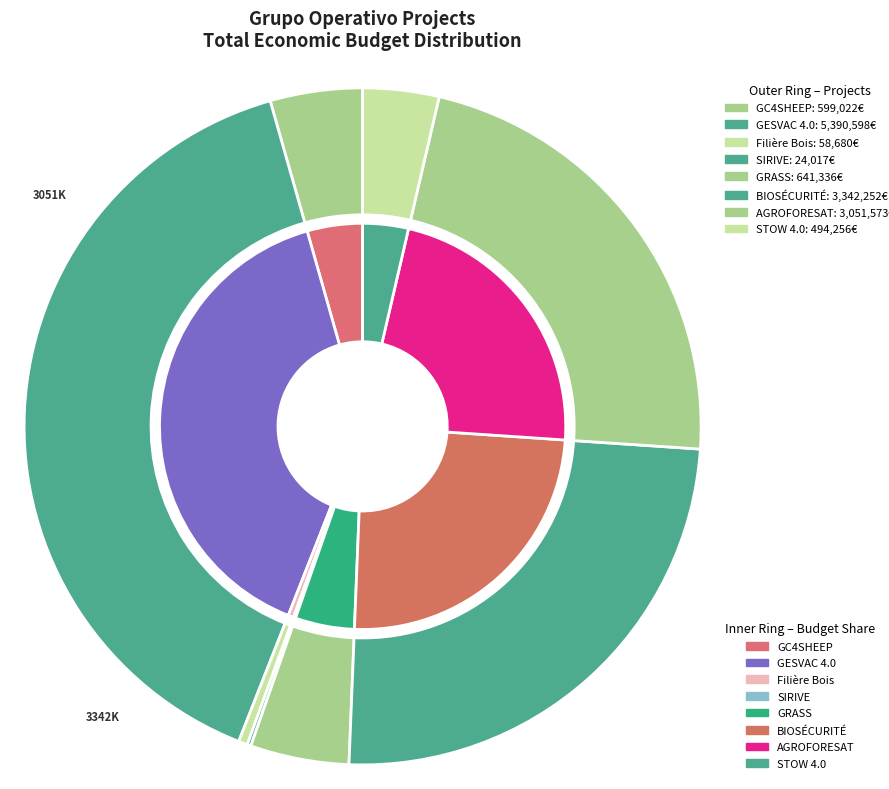

How many segments does this pie chart have?

8